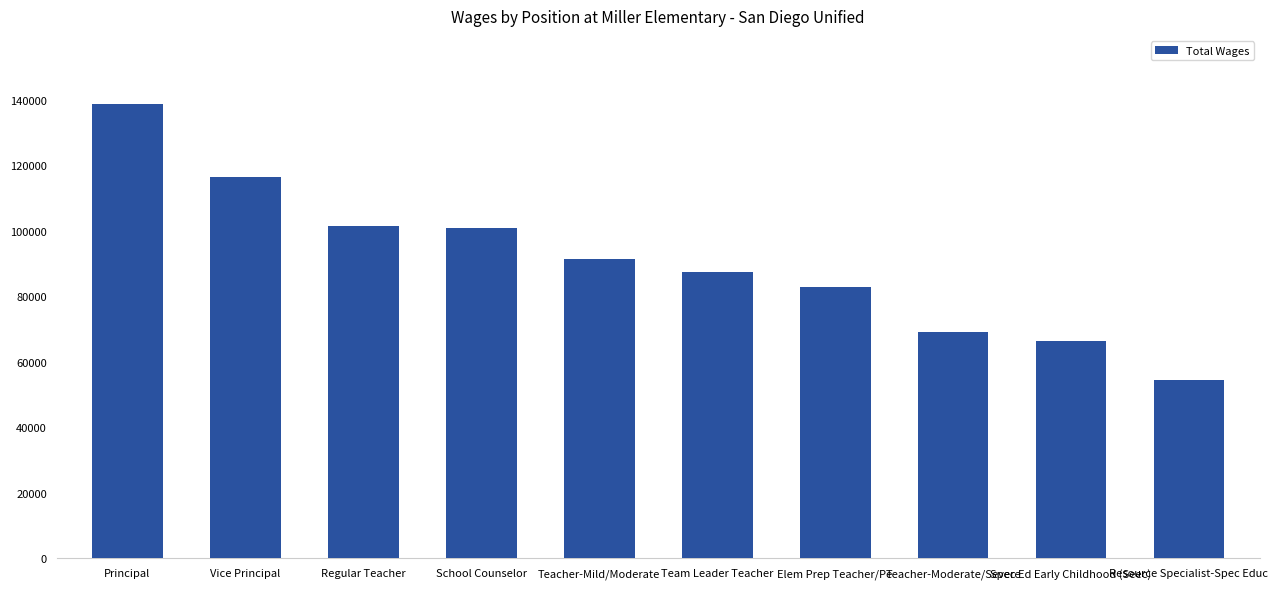

What is the sum of the values at Vice Principal and Spec Ed Early Childhood (Seec)?

182855